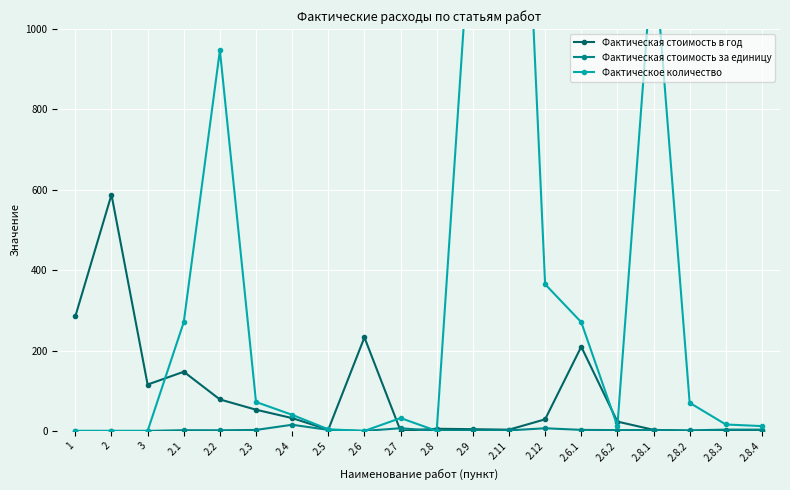

What is the difference between the highest and lowest values at 3?

115.3